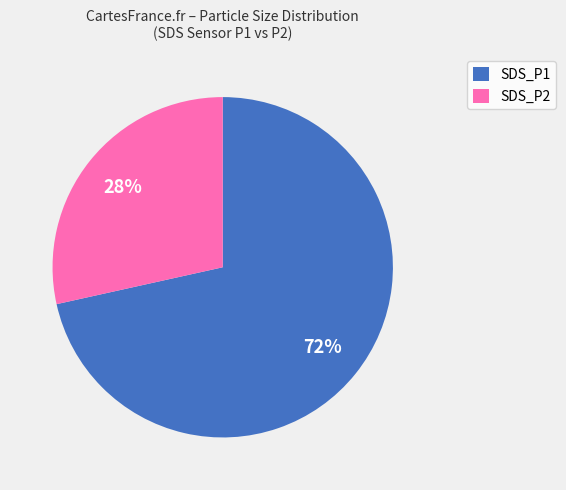

Count the number of slices in the pie.

2